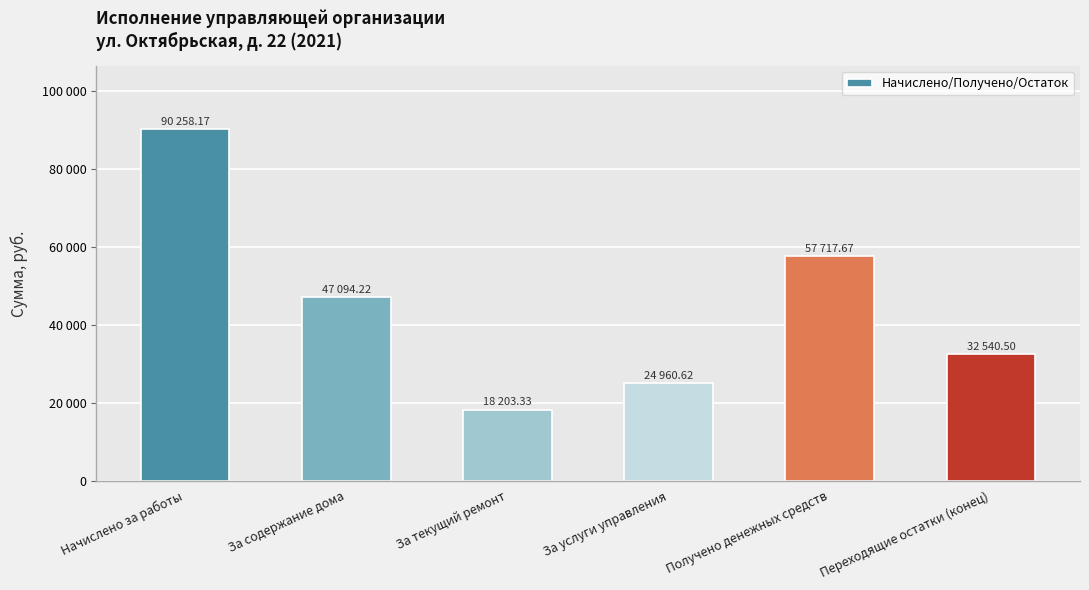

Rank the categories by value from lowest to highest.

За текущий ремонт, За услуги управления, Переходящие остатки (конец), За содержание дома, Получено денежных средств, Начислено за работы